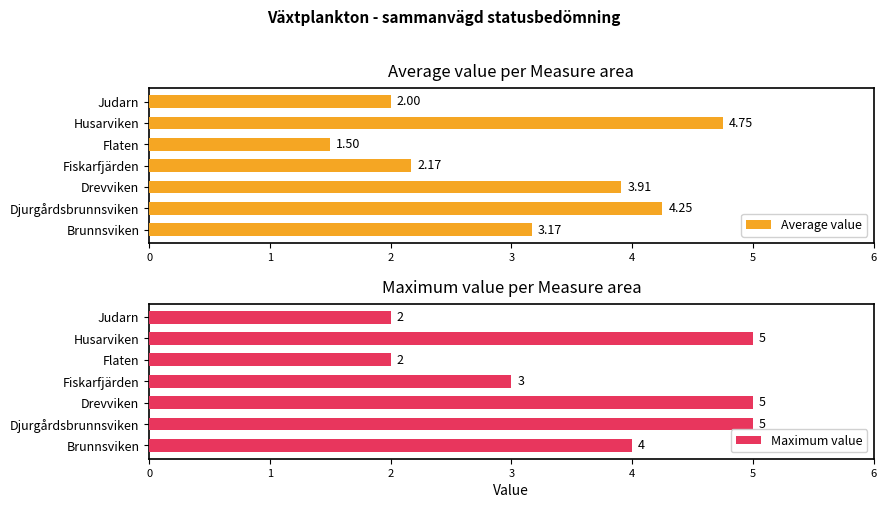

Reading left to right, list all the values displayed in this chart.

Average value: 3.2	4.2	3.9	2.2	1.5	4.8	2.0
Maximum value: 4.0	5.0	5.0	3.0	2.0	5.0	2.0